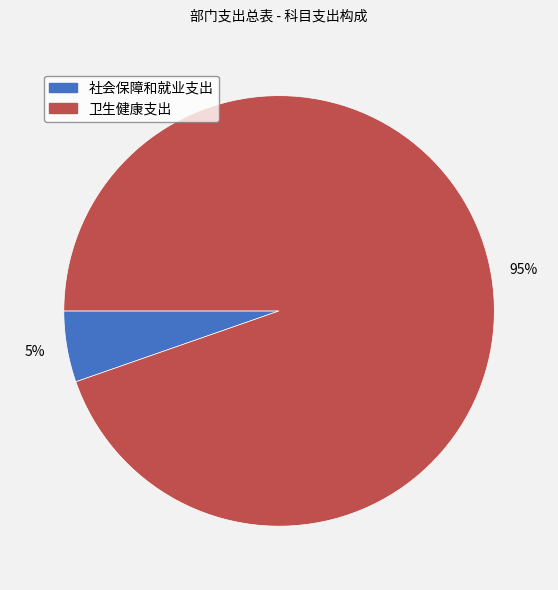

Between 卫生健康支出 and 社会保障和就业支出, which is larger?

卫生健康支出